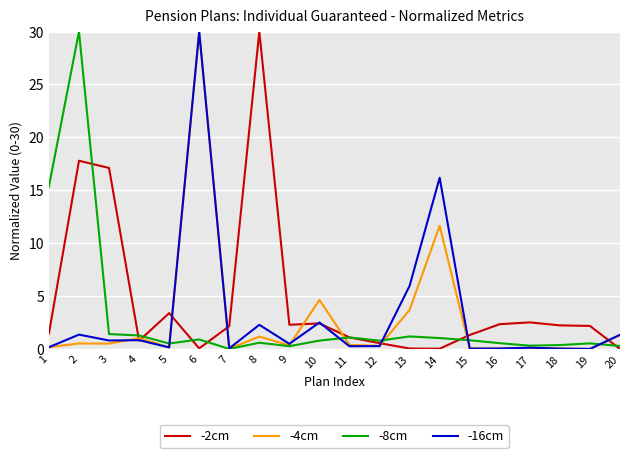

At which category is the sum across all series the highest?

6